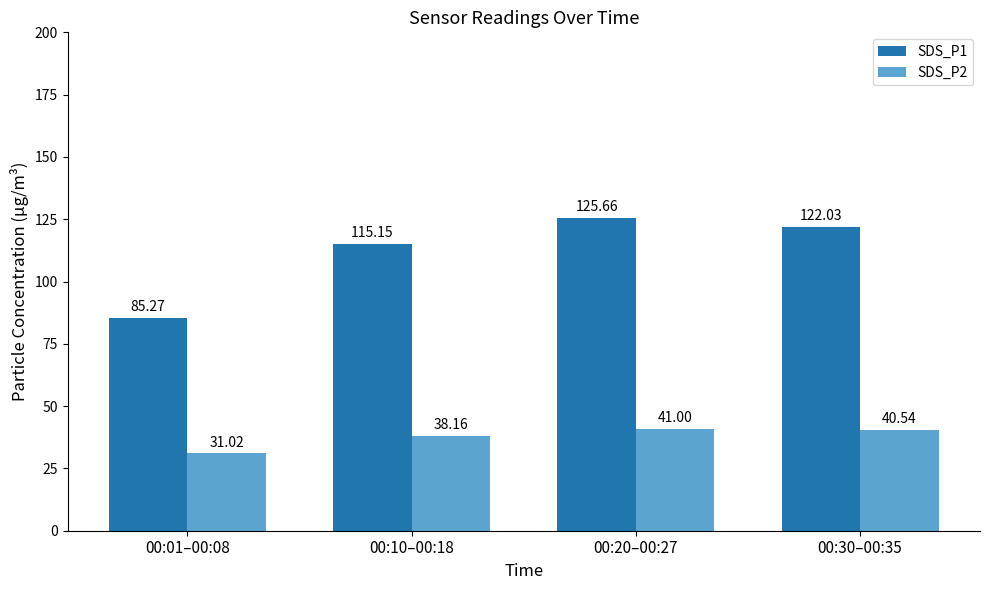

Which series has the largest range (max minus min)?

SDS_P1